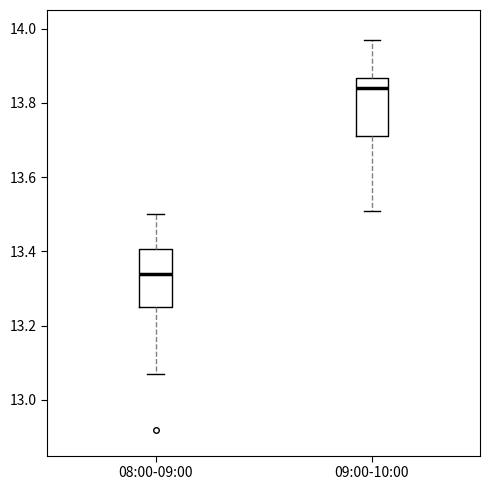

Which box's median line is the lowest?

08:00-09:00